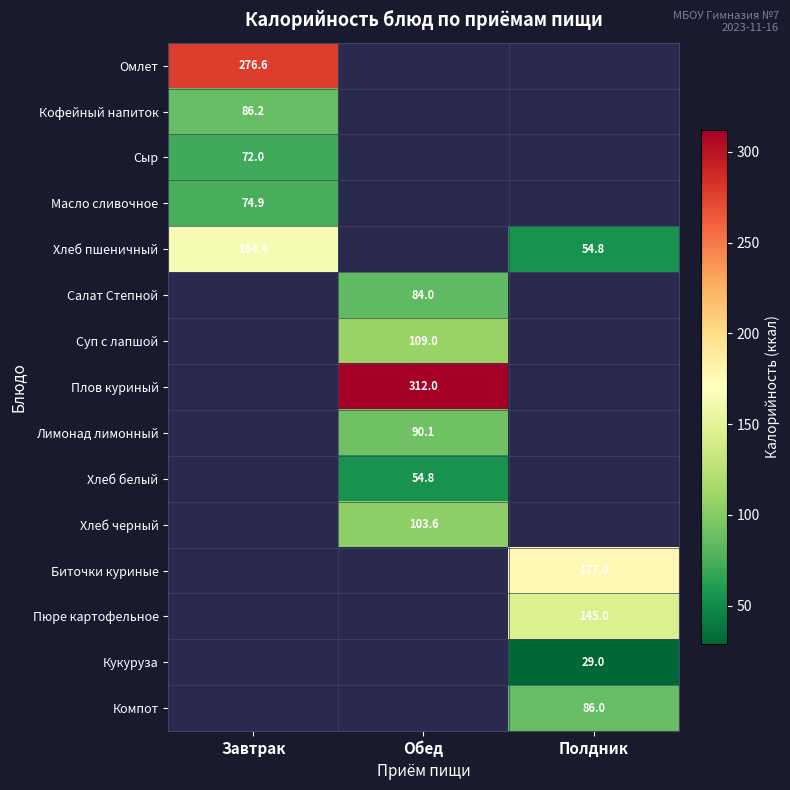

Is it true that Кукуруза equals 29.0 at Полдник?

True